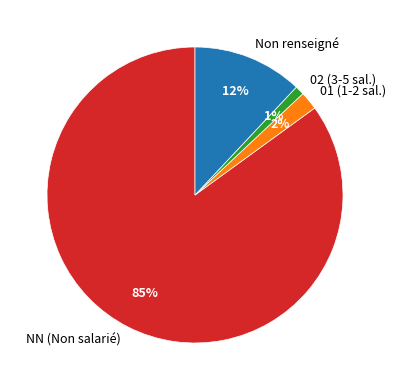

Which has a higher value, NN (Non salarié) or 01 (1-2 sal.)?

NN (Non salarié)